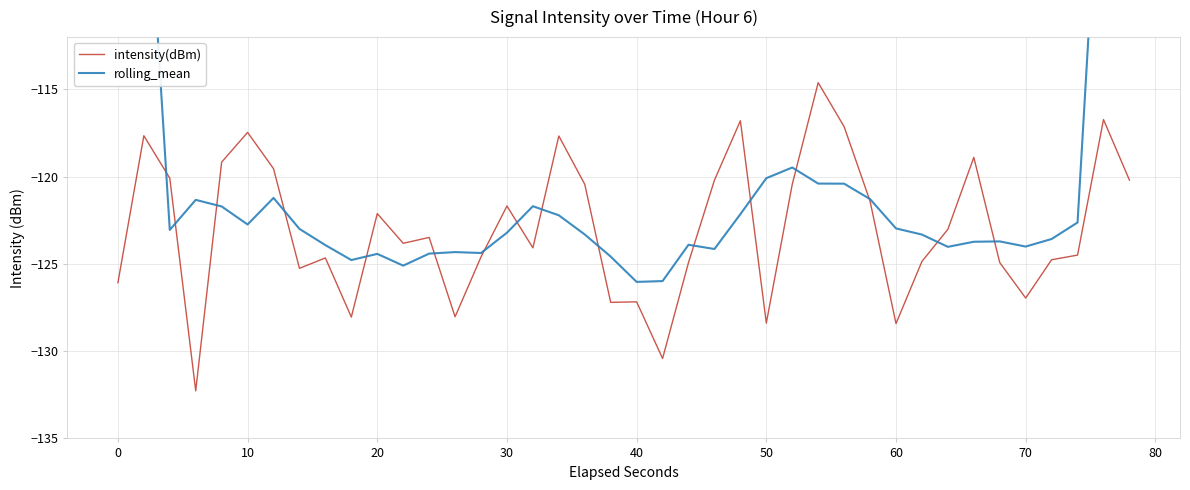

What is the lowest value of the intensity(dBm) series?

-132.3